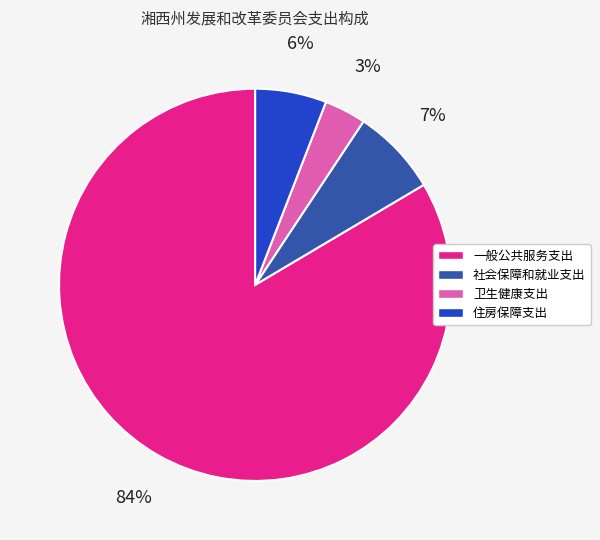

The 卫生健康支出 slice represents 12% of the pie. True or false?

False